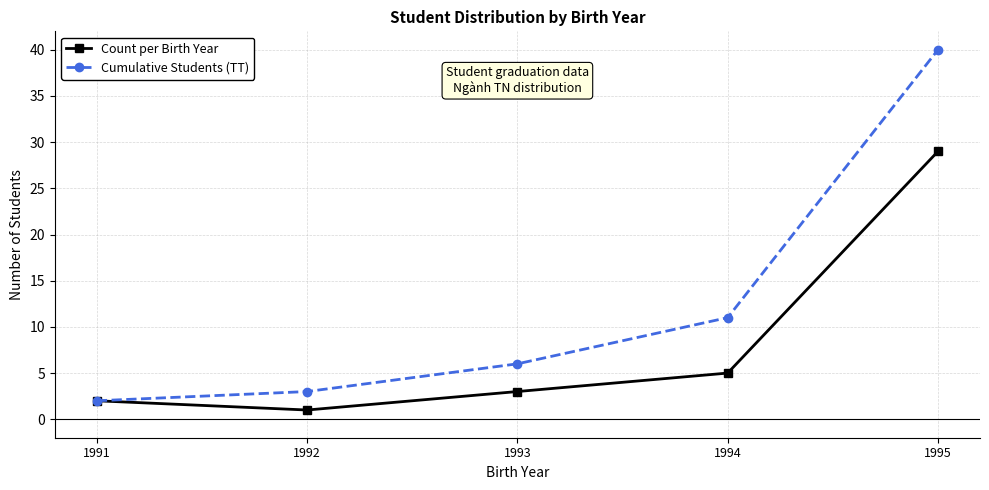

Reading right to left, list all the values displayed in this chart.

Count per Birth Year: 1995=29	1994=5	1993=3	1992=1	1991=2
Cumulative Students (TT): 1995=40	1994=11	1993=6	1992=3	1991=2